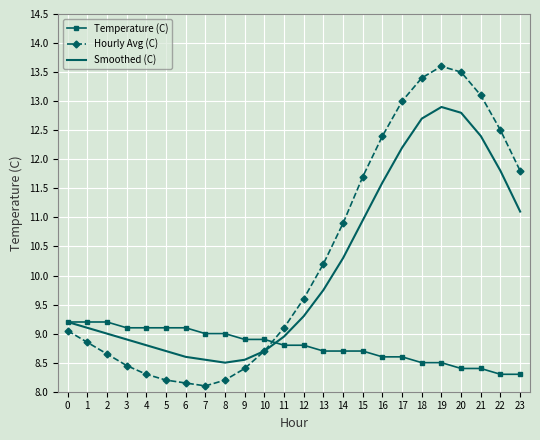

True or false: Smoothed (C) and Temperature (C) cross at least once.

True